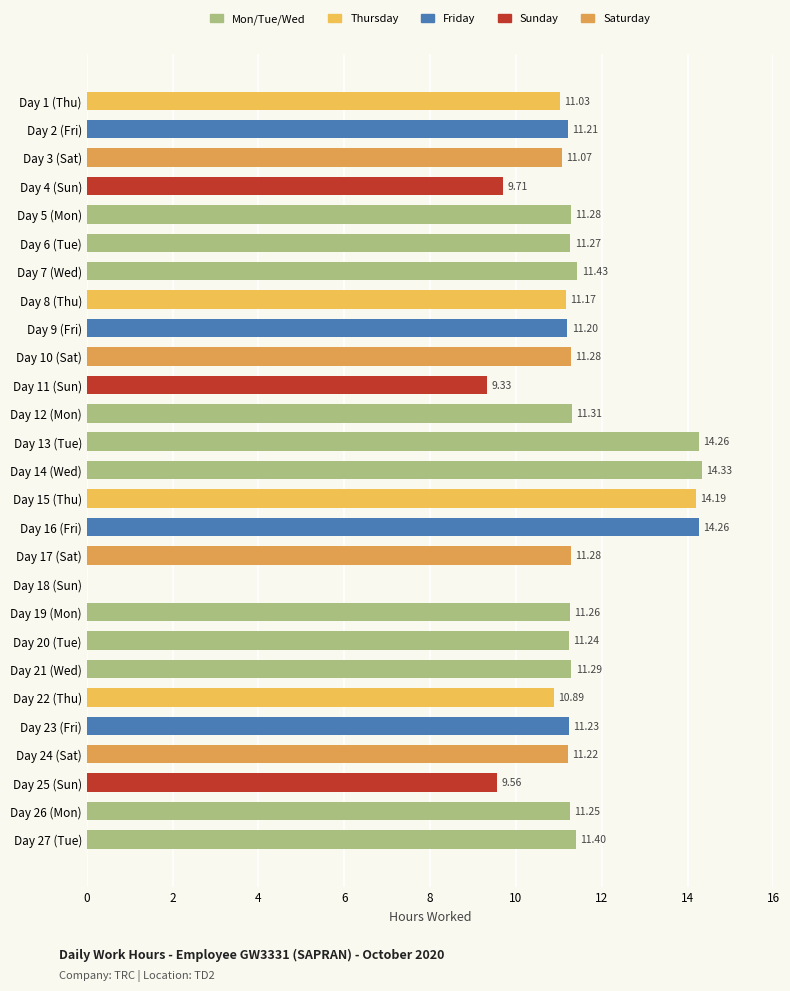

Which has a higher value, Day 7 (Wed) or Day 4 (Sun)?

Day 7 (Wed)